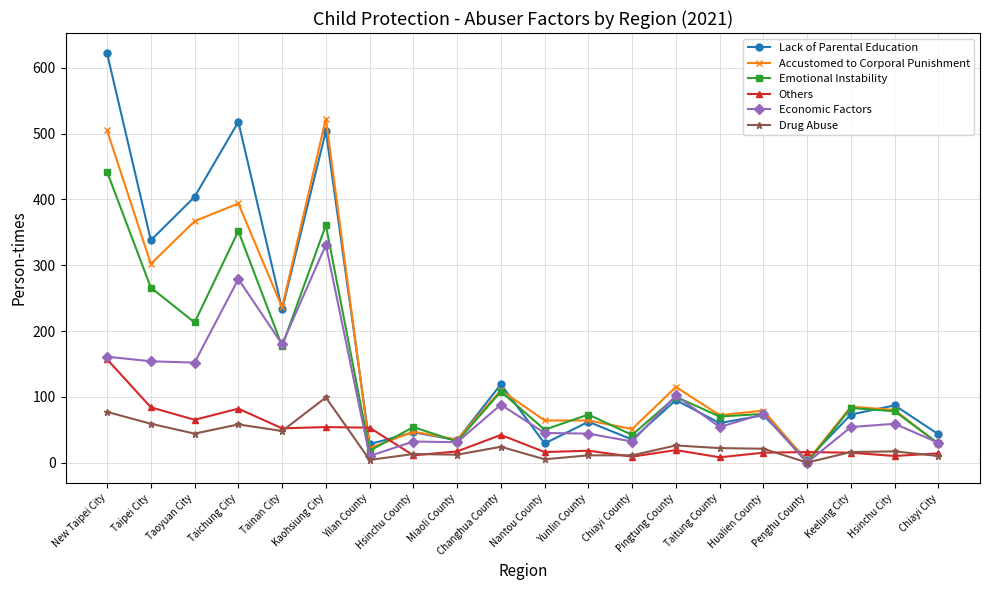

True or false: Economic Factors has more than 1 points higher than both neighbors.

True